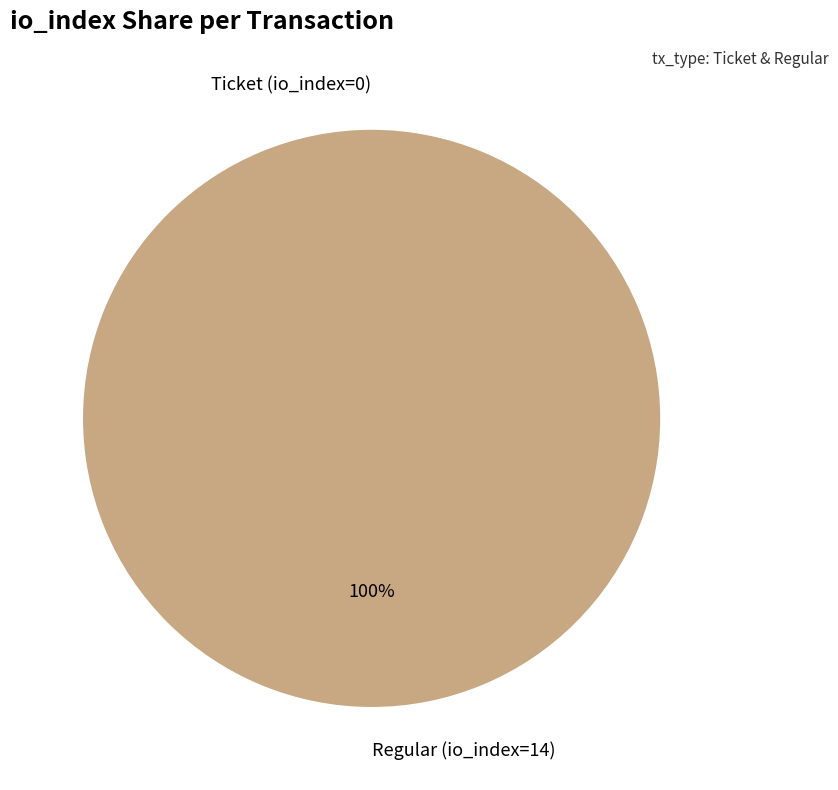

What is the total percentage of Ticket (io_index=0) and Regular (io_index=14)?

100.0%